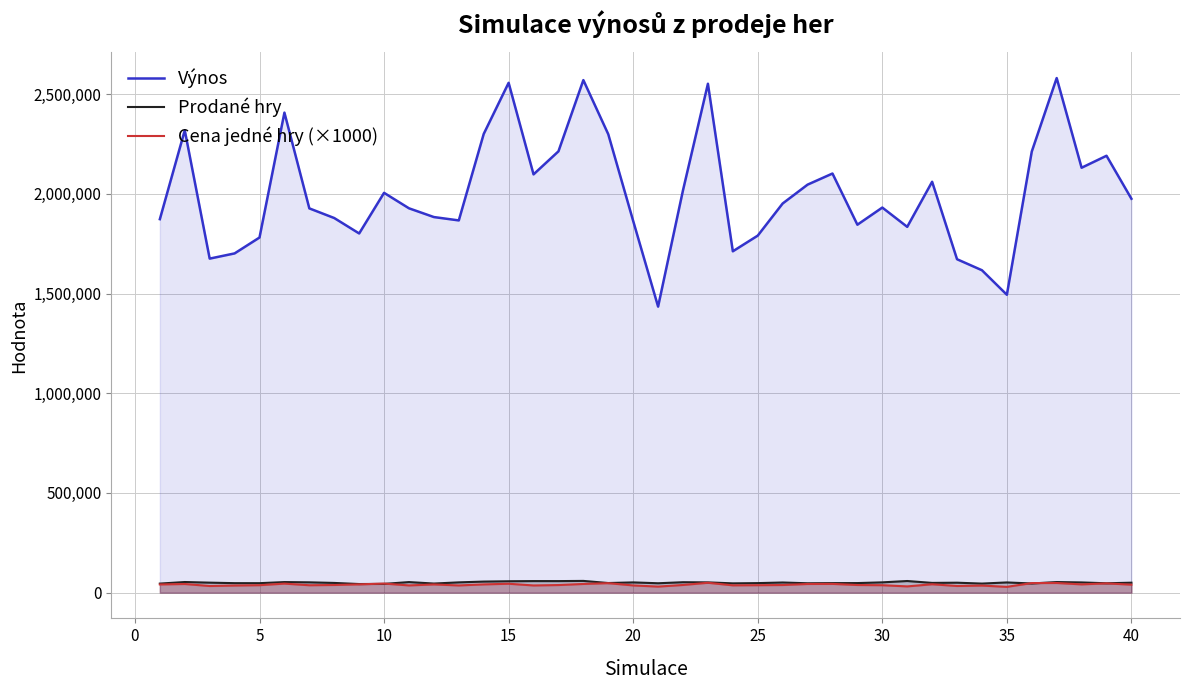

True or false: Výnos has a value of 2372229.5 at 35.

False